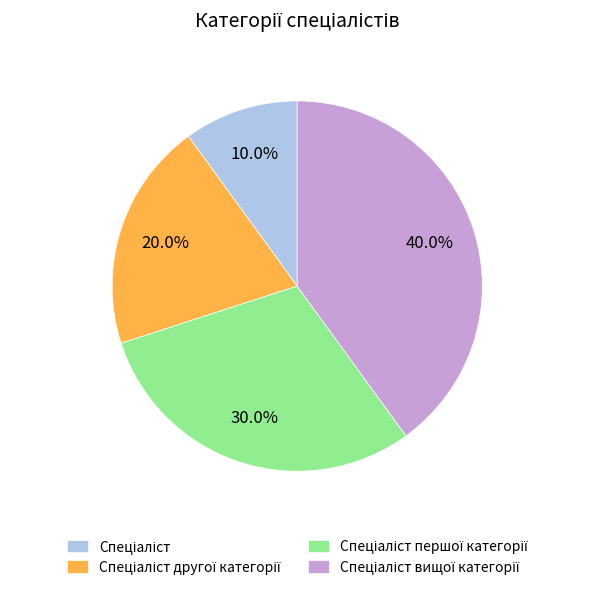

To the nearest percent, what portion does Спеціаліст represent?

10%